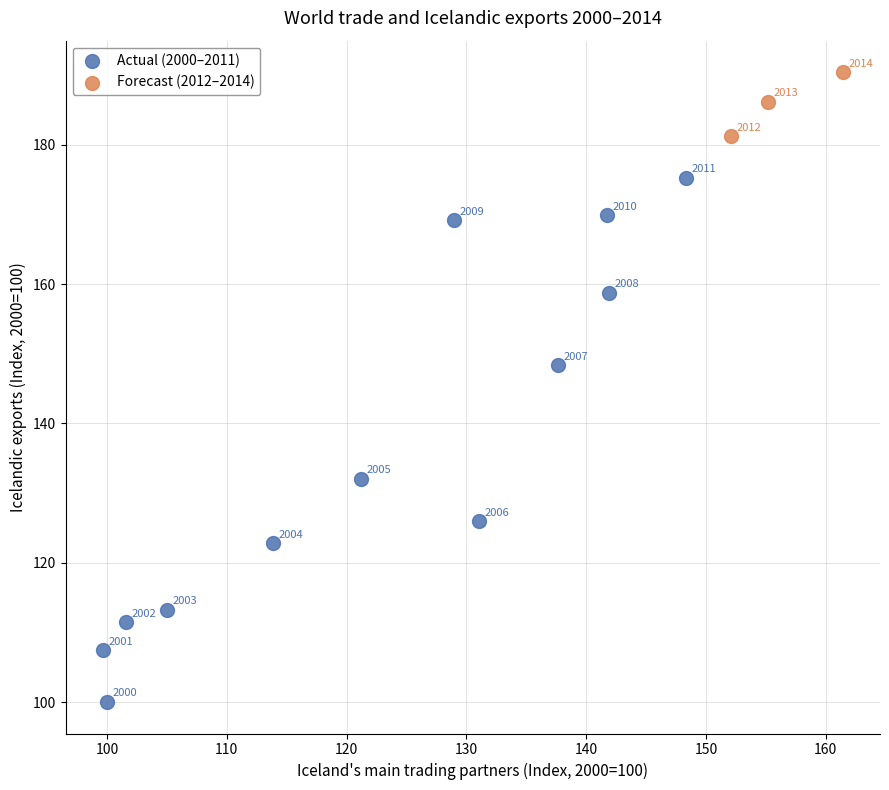

Which series reaches the minimum Y coordinate?

Actual (2000–2011)